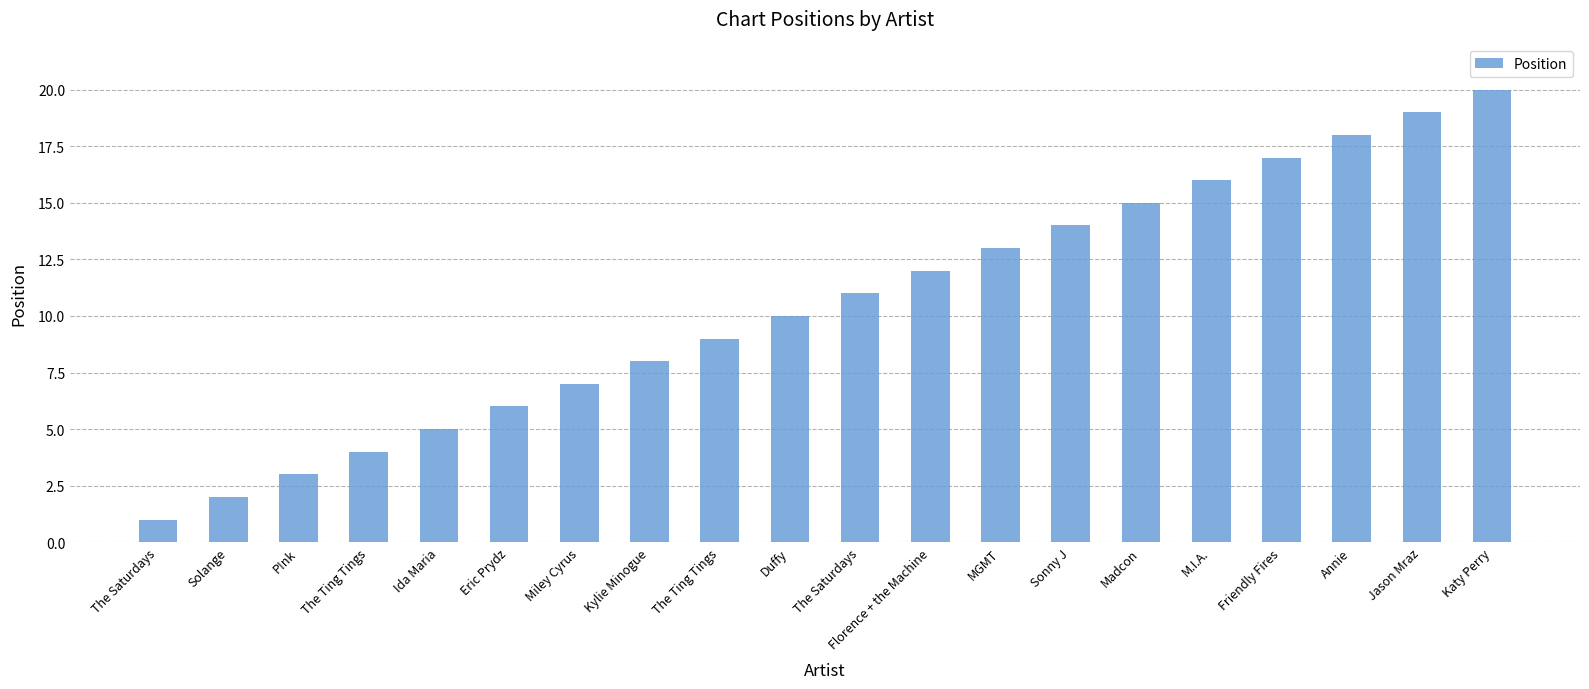

Rank the categories by value from highest to lowest.

Katy Perry, Jason Mraz, Annie, Friendly Fires, M.I.A., Madcon, Sonny J, MGMT, Florence + the Machine, The Saturdays, Duffy, The Ting Tings, Kylie Minogue, Miley Cyrus, Eric Prydz, Ida Maria, The Ting Tings, P!nk, Solange, The Saturdays